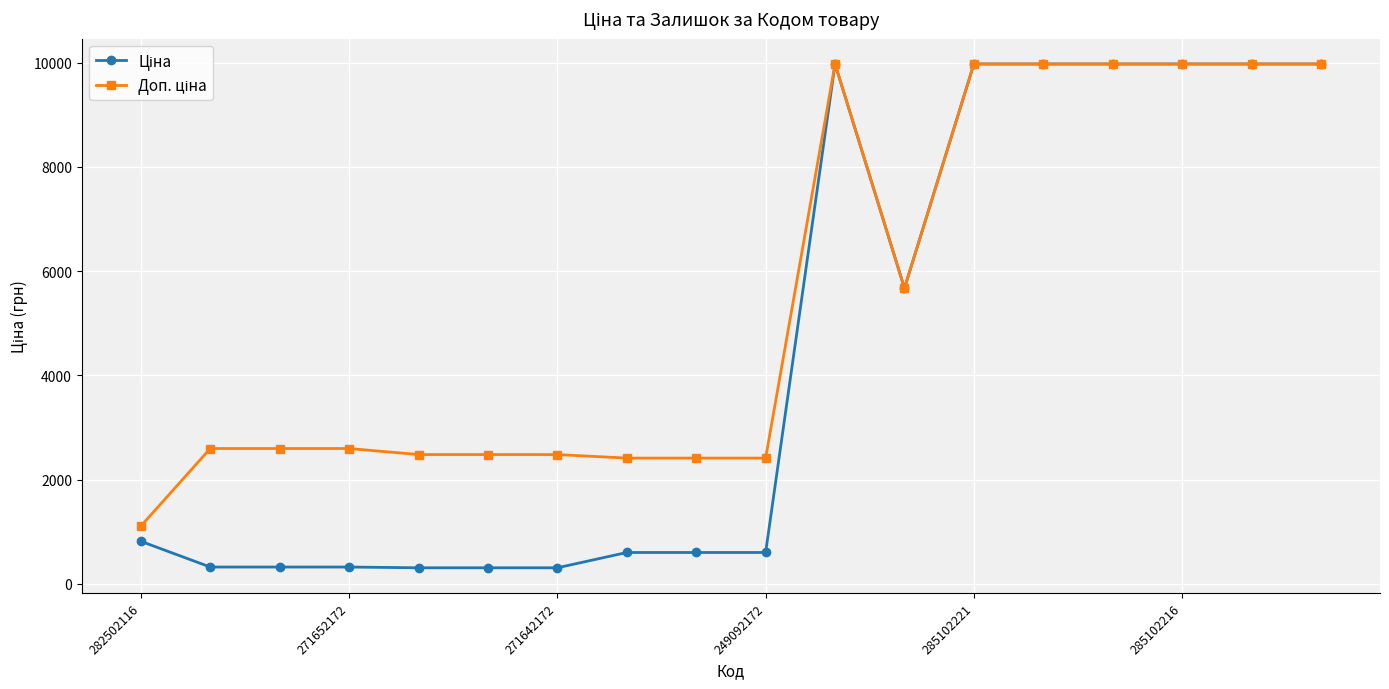

At how many categories does at least one series exceed 4215?

8